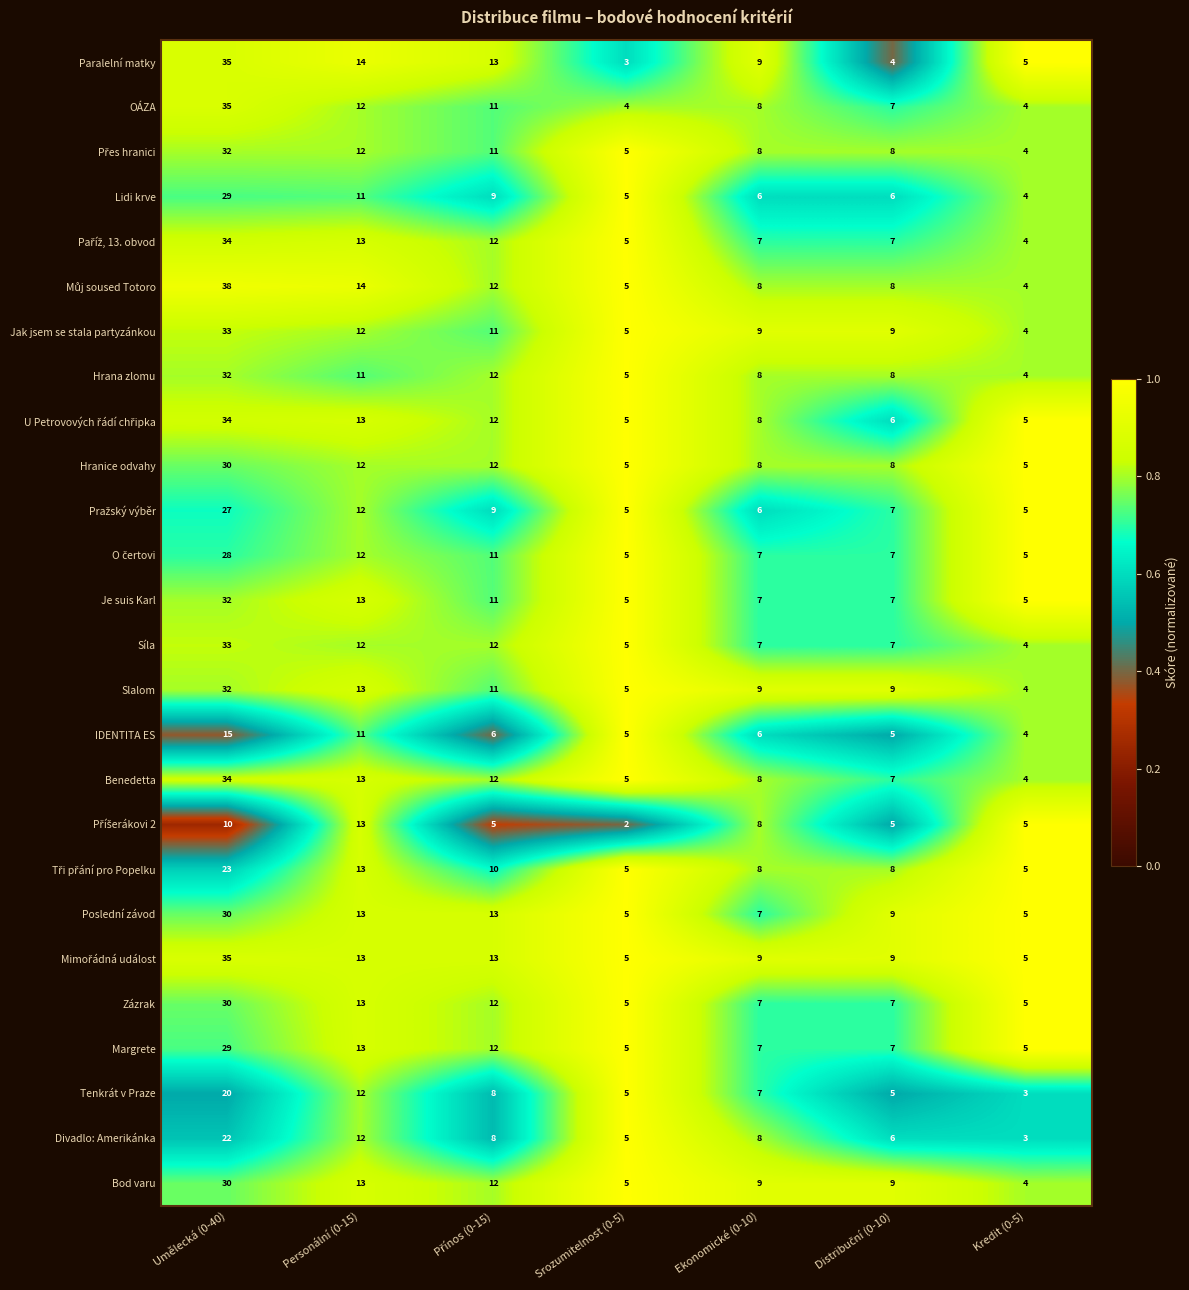

Where does the Hrana zlomu series first go above 8?

Umělecká (0-40)